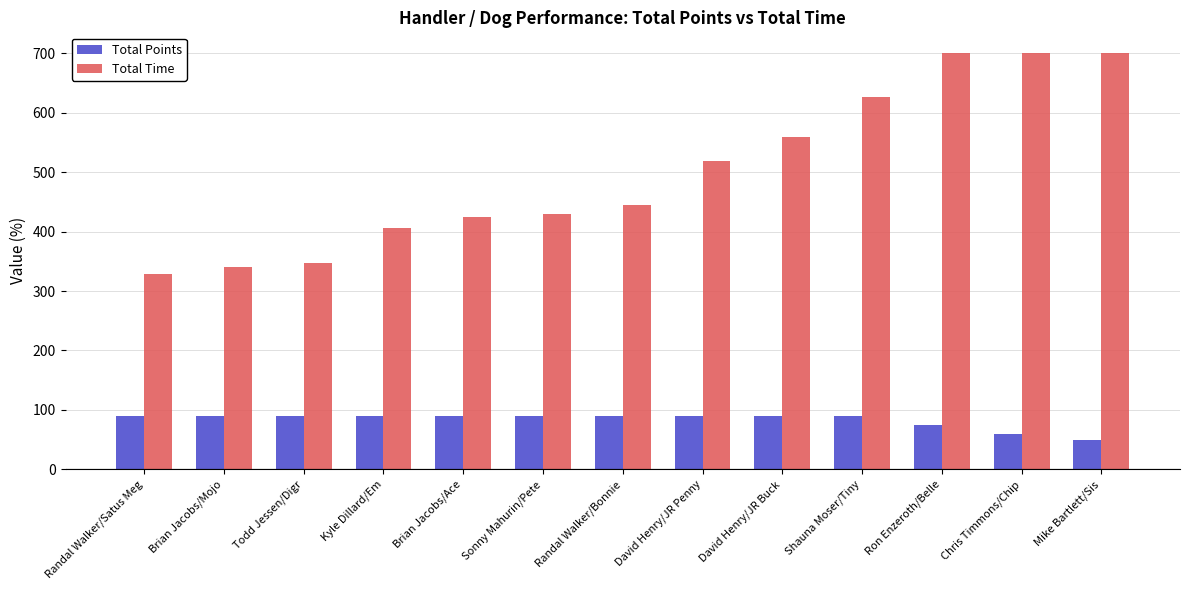

Reading left to right, extract all data points from this chart.

Total Points: Randal Walker/Satus Meg=90	Brian Jacobs/Mojo=90	Todd Jessen/Digr=90	Kyle Dillard/Em=90	Brian Jacobs/Ace=90	Sonny Mahurin/Pete=90	Randal Walker/Bonnie=90	David Henry/JR Penny=90	David Henry/JR Buck=90	Shauna Moser/Tiny=90	Ron Enzeroth/Belle=75	Chris Timmons/Chip=60	Mike Bartlett/Sis=50
Total Time: Randal Walker/Satus Meg=328	Brian Jacobs/Mojo=340	Todd Jessen/Digr=347	Kyle Dillard/Em=406	Brian Jacobs/Ace=425	Sonny Mahurin/Pete=430	Randal Walker/Bonnie=445	David Henry/JR Penny=518	David Henry/JR Buck=559	Shauna Moser/Tiny=626	Ron Enzeroth/Belle=700	Chris Timmons/Chip=700	Mike Bartlett/Sis=700